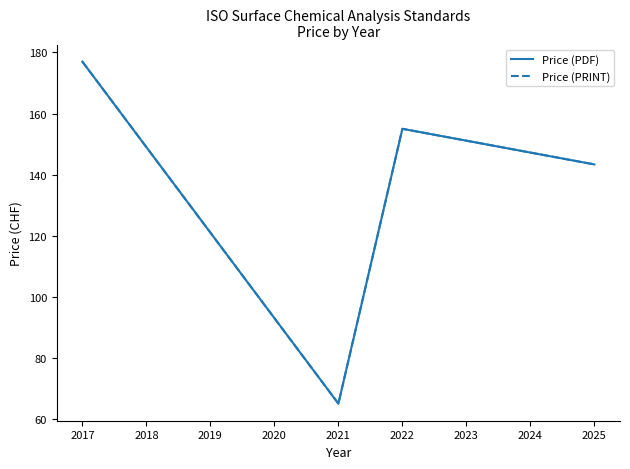

Reading left to right, what are all the values shown in this chart?

Price (PDF): 177.0	65.0	155.0	143.3
Price (PRINT): 177.0	65.0	155.0	143.3